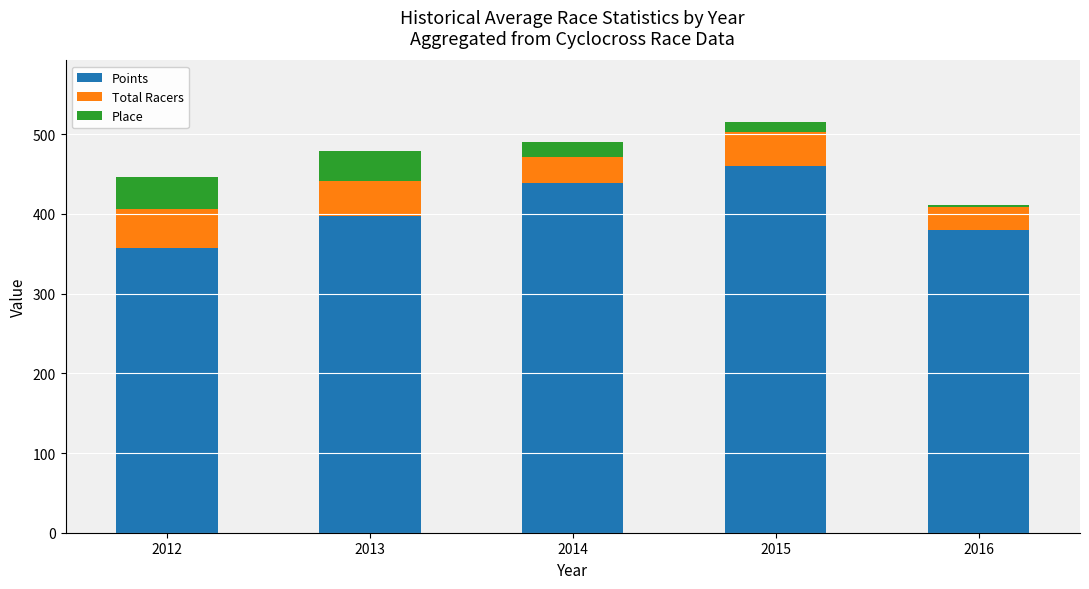

What is the approximate value of Points at 2015?

459.6